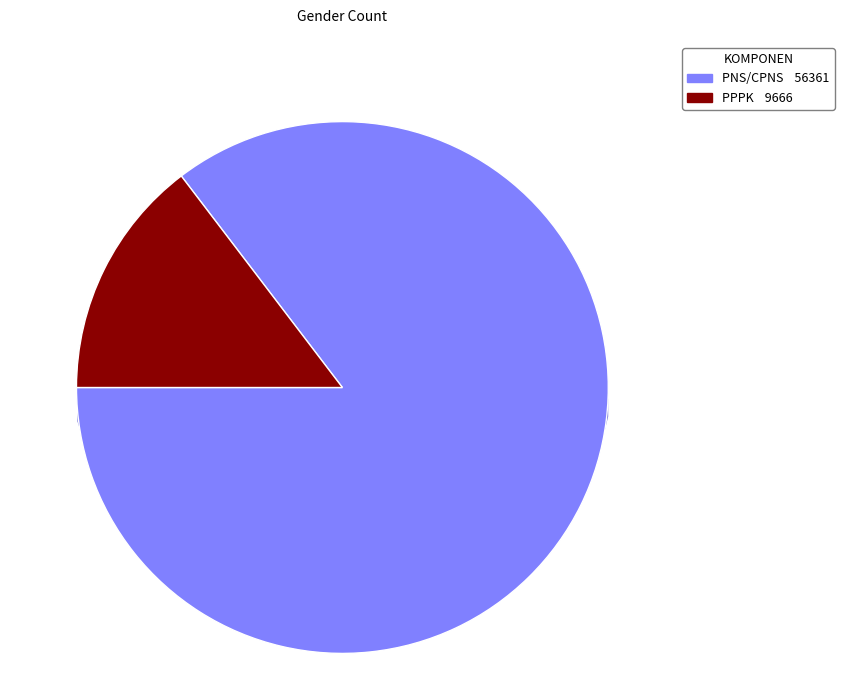

Between PPPK and PNS/CPNS, which is larger?

PNS/CPNS